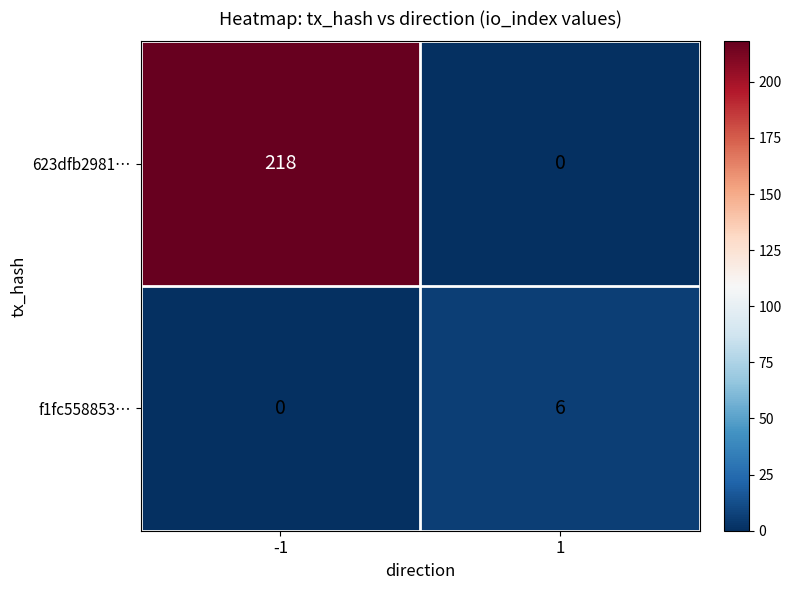

What is the sum of all 623dfb2981… values?

218